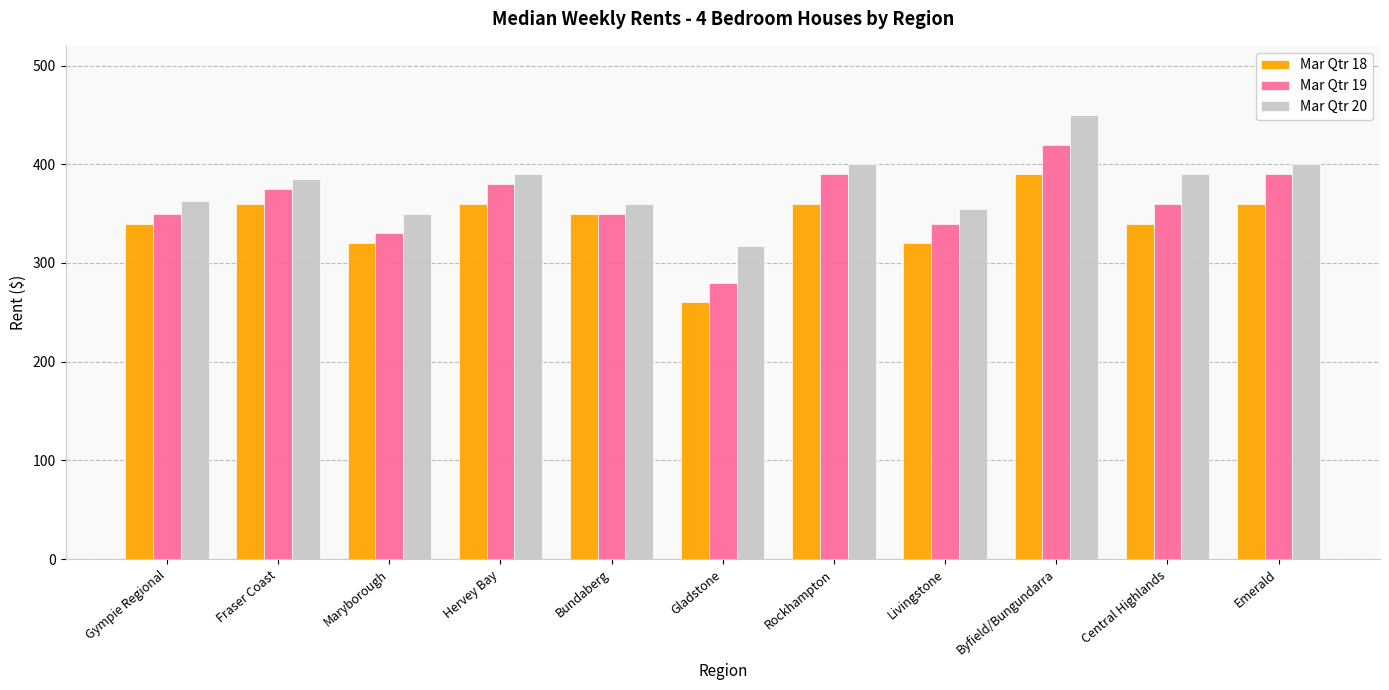

What is the label of the 10th bar from the right?

Fraser Coast